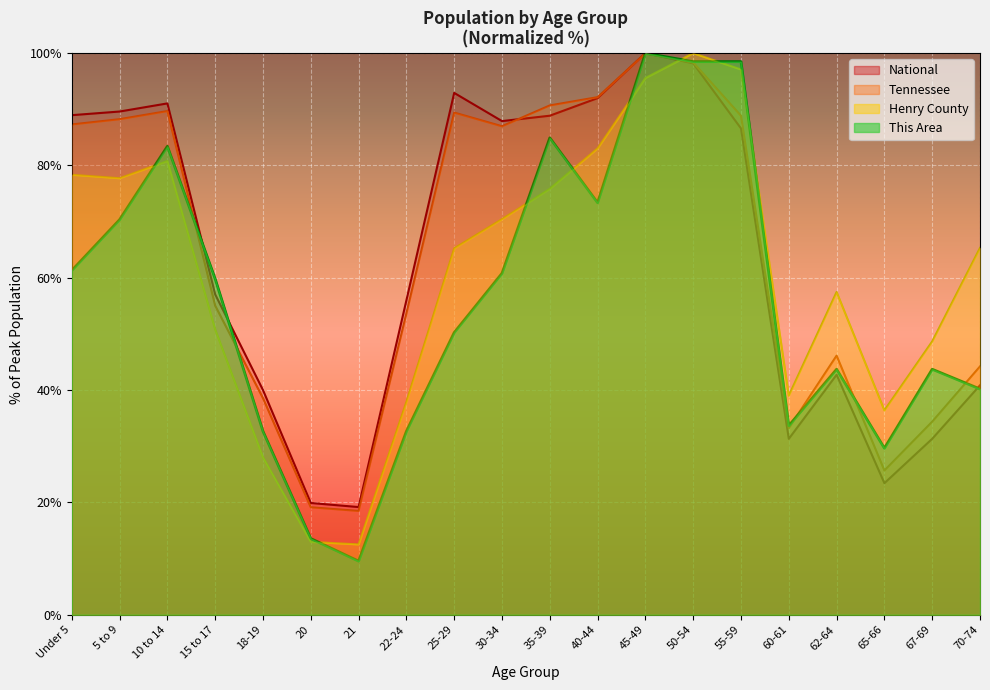

The National series shows 56.0 at 22-24. True or false?

True